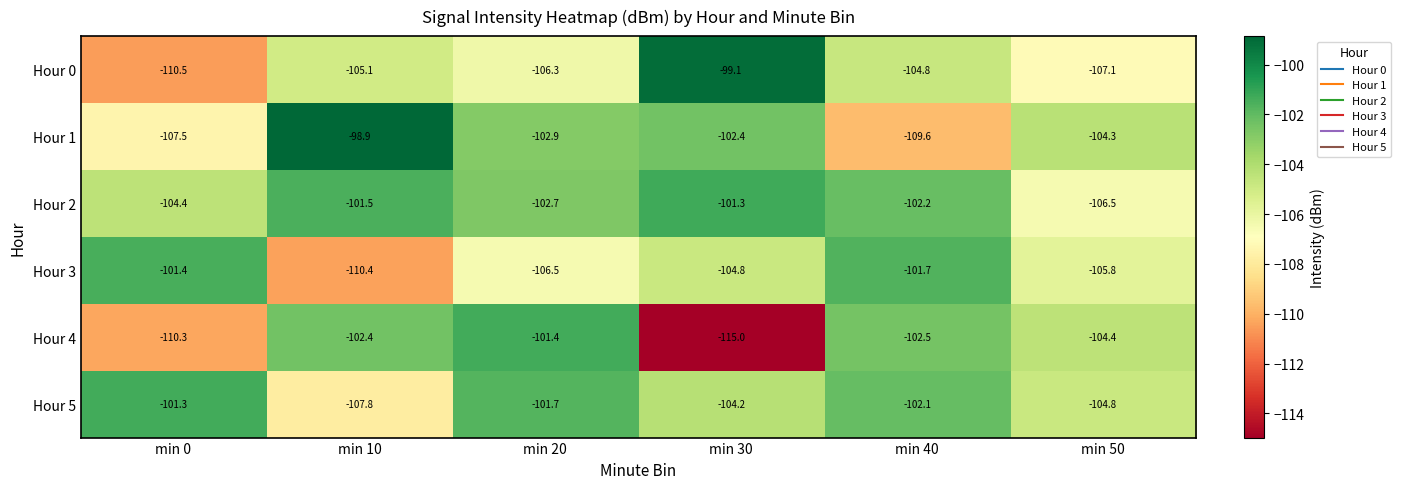

How many series are shown in this chart?

6